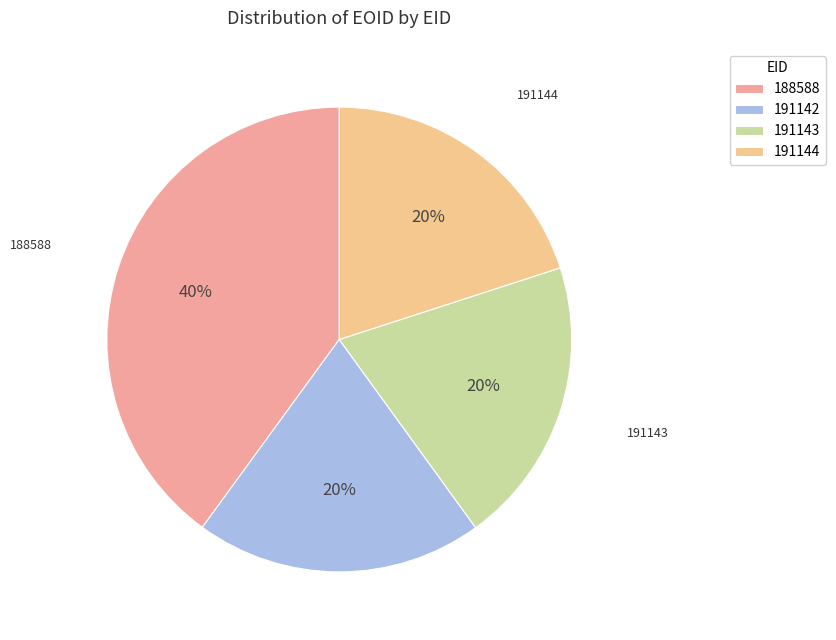

To the nearest percent, what is the average slice percentage?

25%